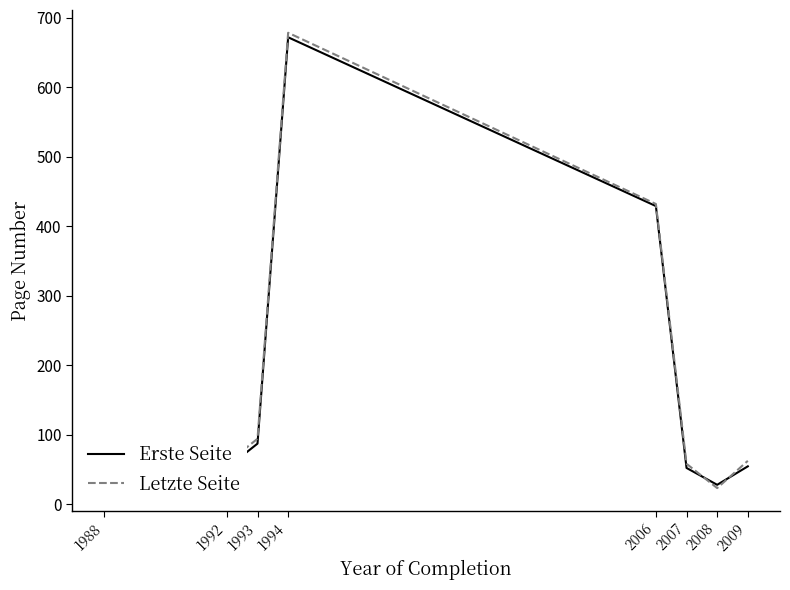

What is the difference between the maximum and minimum values in the Letzte Seite series?

655.5